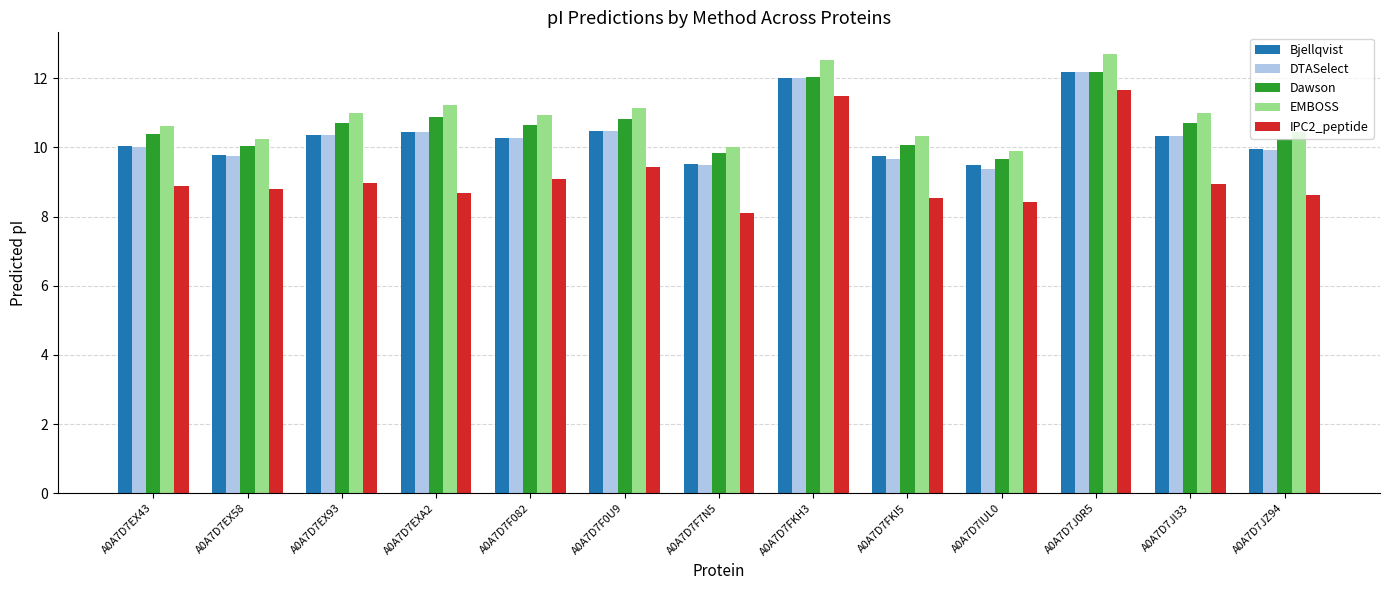

How many bars are there in each group?

5